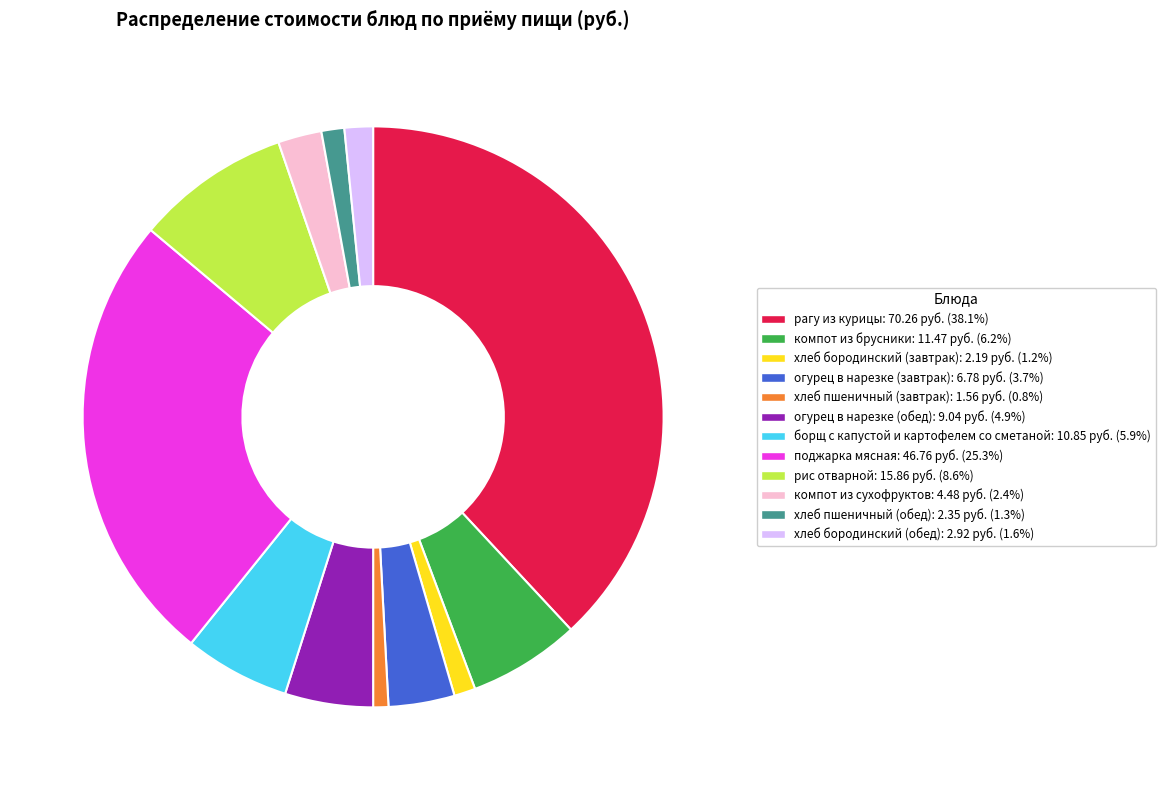

Between хлеб пшеничный (завтрак) and поджарка мясная, which is larger?

поджарка мясная